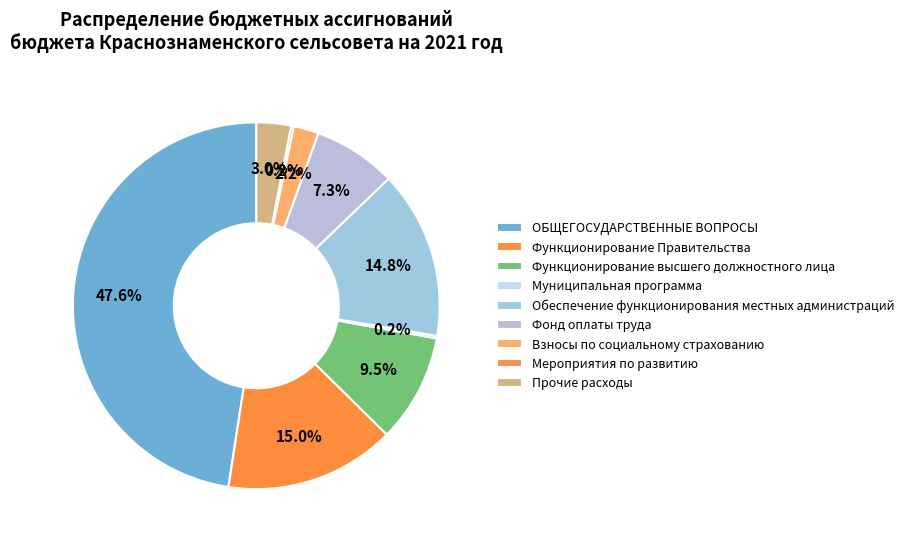

What is the smallest slice in the pie chart?

Муниципальная программа